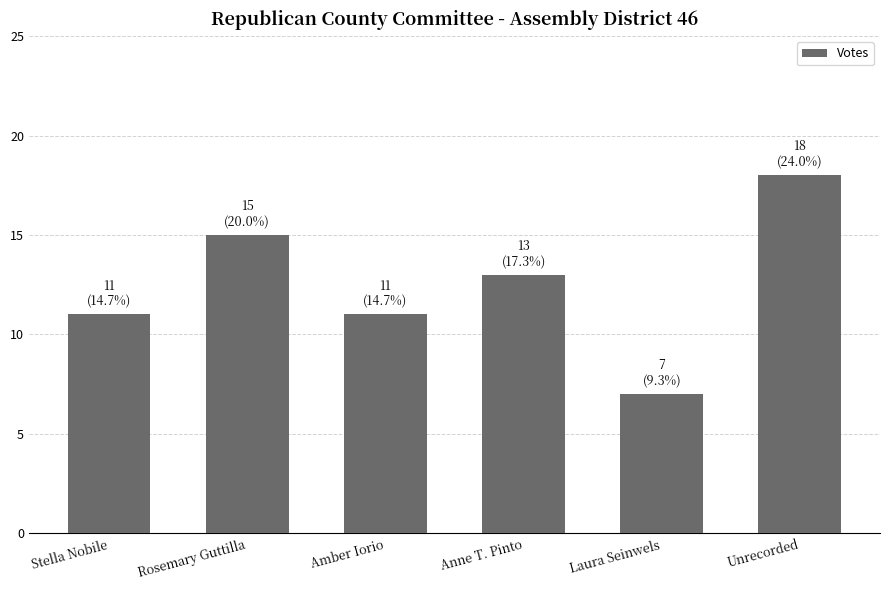

What is the change in value from Stella Nobile to Rosemary Guttilla?

+4